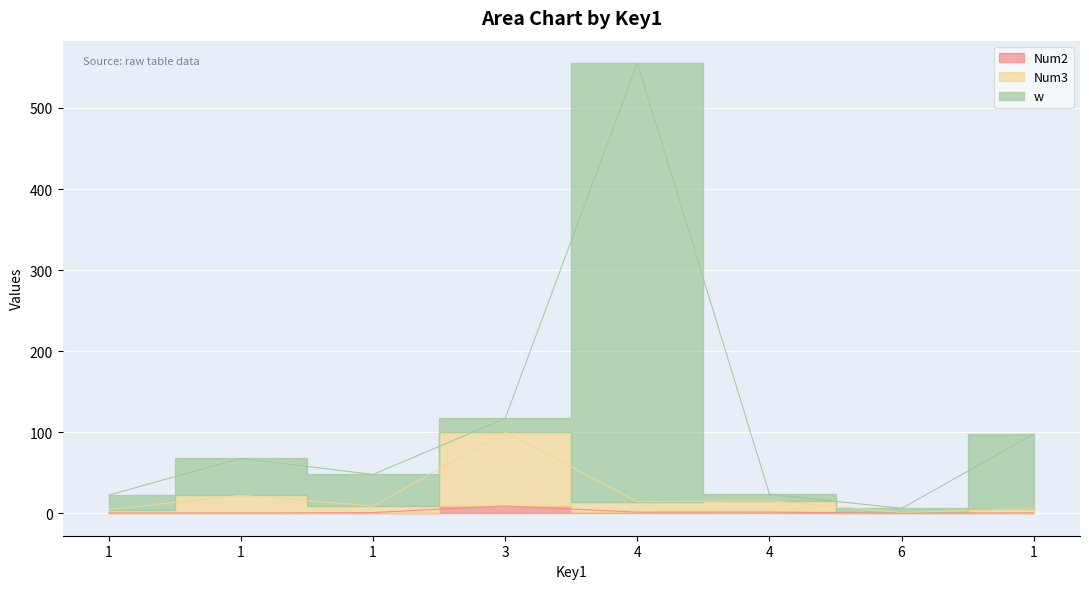

How many data points does each series have?

8